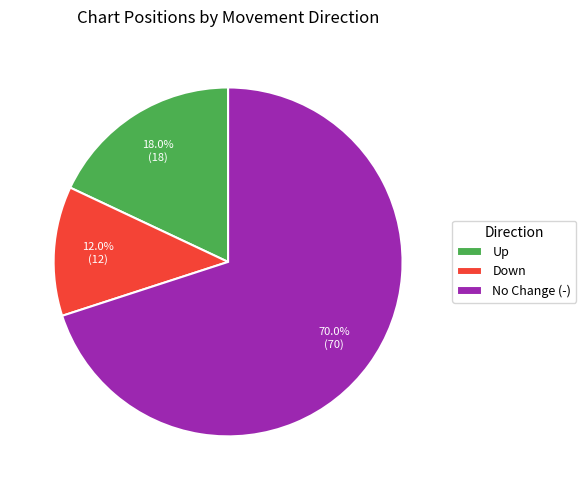

Which category has the biggest portion of the pie?

No Change (-)